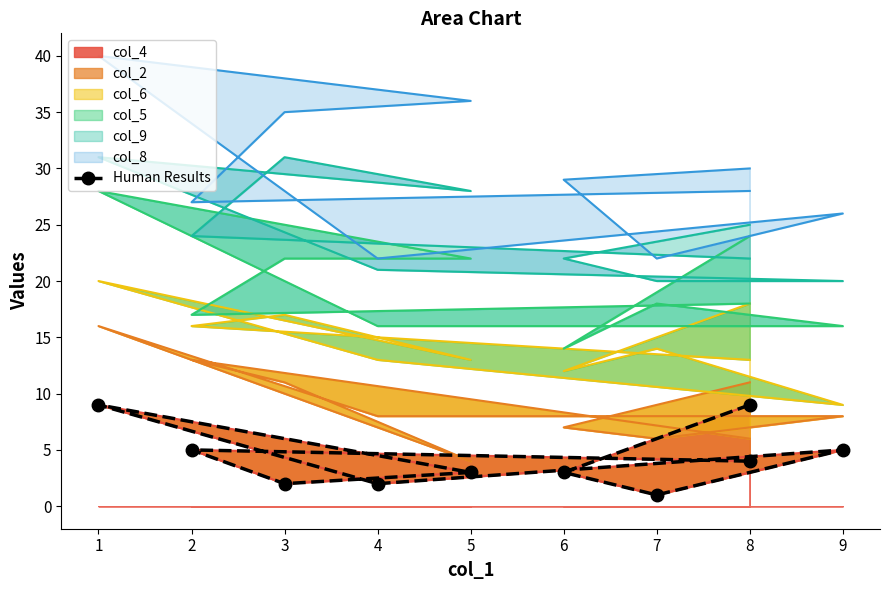

How many values are between 2 and 5?

7